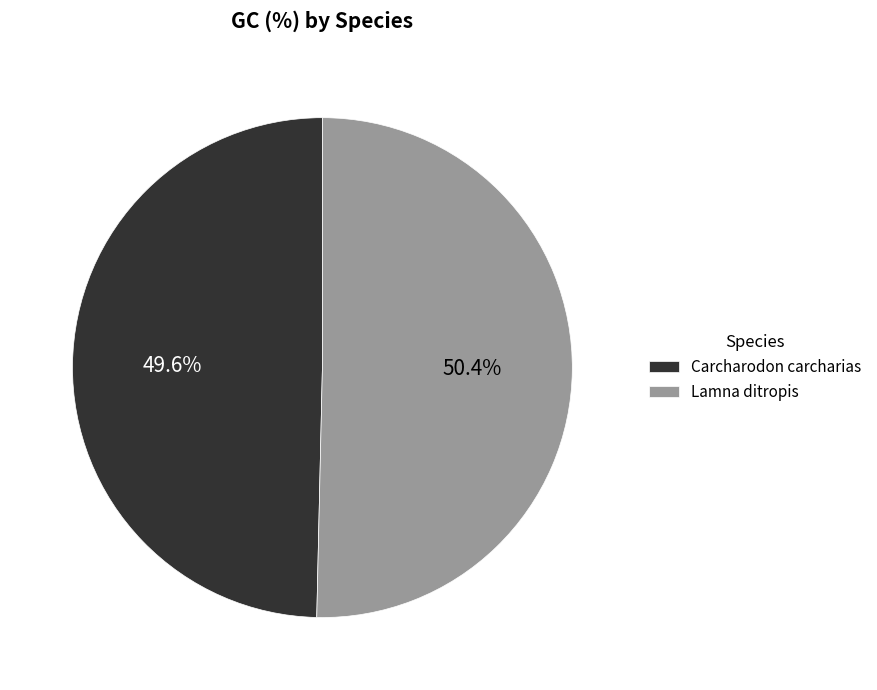

Rank the categories by value from highest to lowest.

Lamna ditropis, Carcharodon carcharias